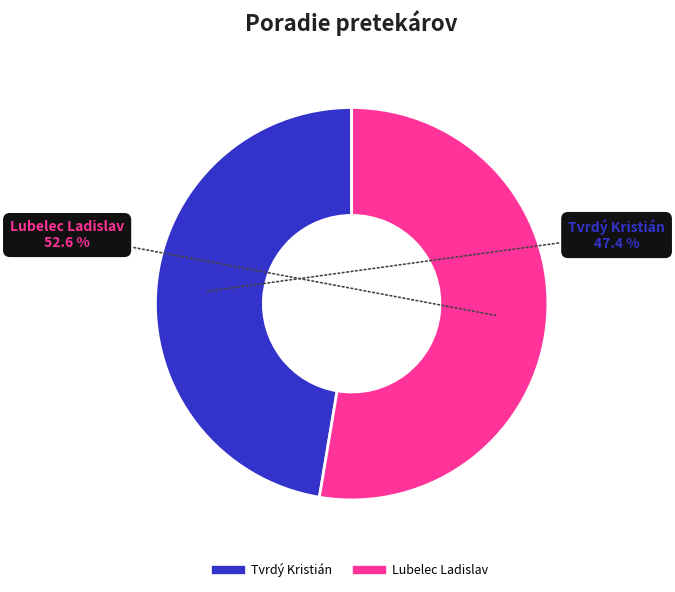

The Tvrdý Kristián slice represents 54% of the pie. True or false?

False